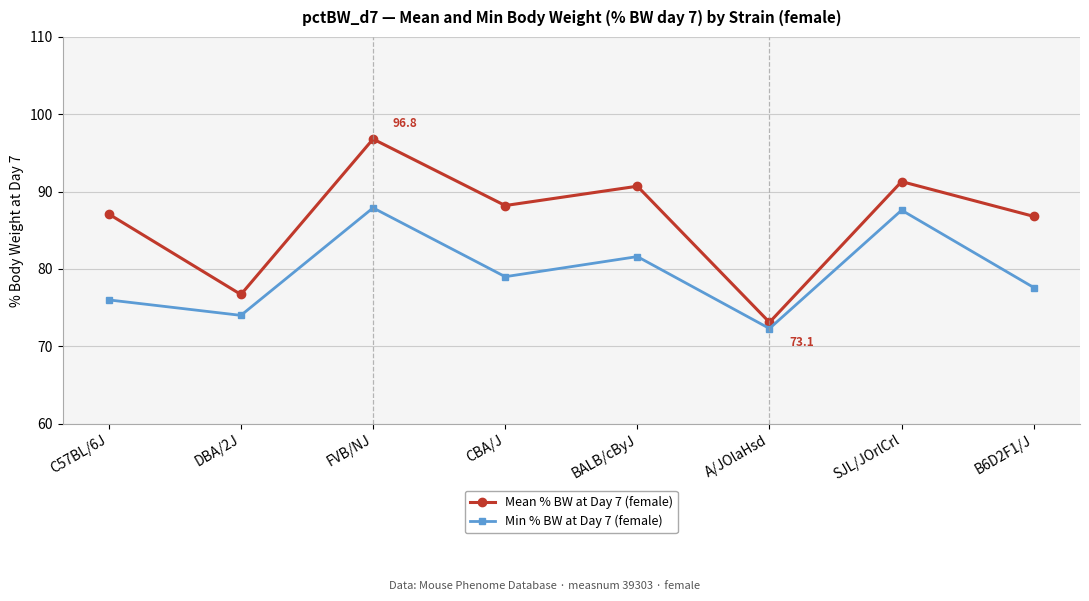

At which category does the chart reach its peak across all series?

FVB/NJ